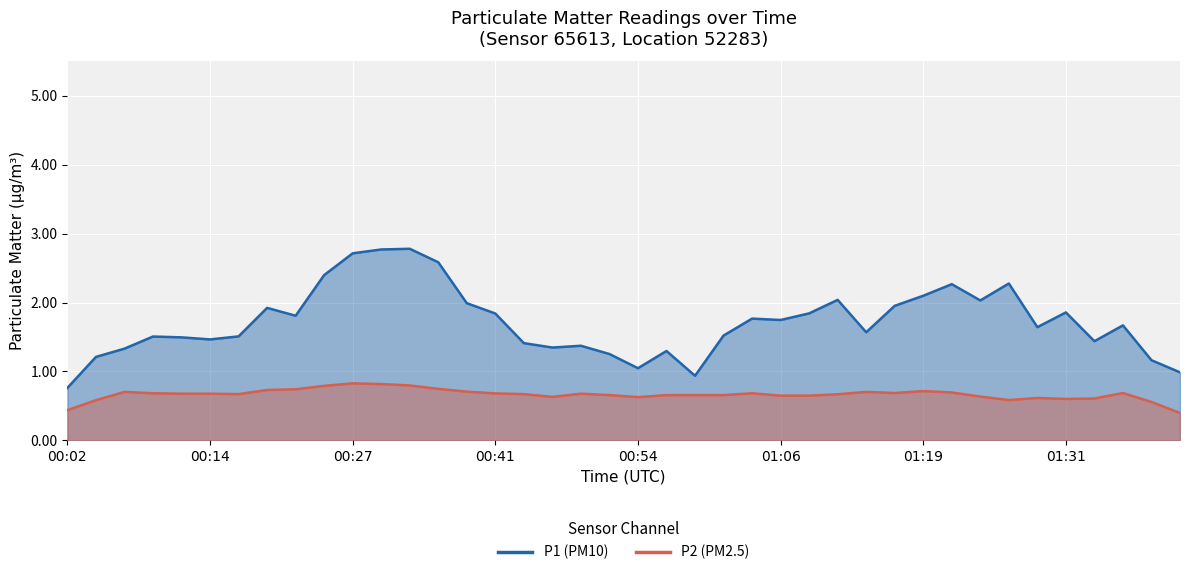

Is it true that P2 equals 0.1 at 01:31?

False